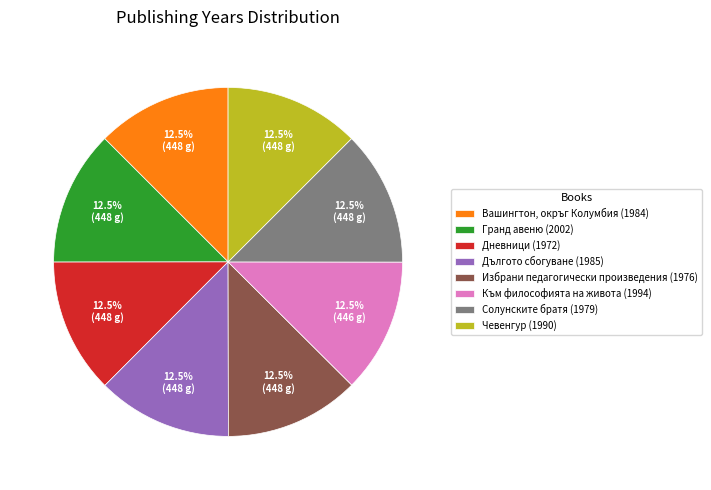

To the nearest percent, what is the average slice percentage?

12%